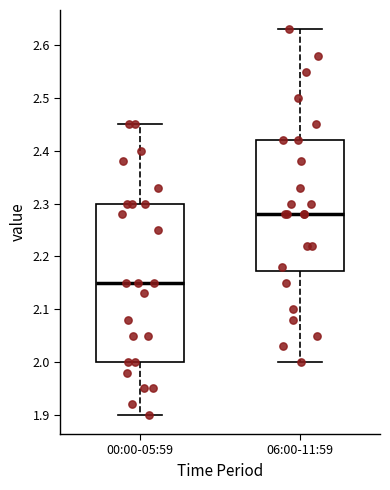

Reading left to right, read every box against the y-axis: the position of its median line, the range the box covers, and the ends of its whiskers. The values are not printed on the chart, so give them approximately, as read against the axis.

00:00-05:59: median 2.15, box 2.00 to 2.30, whiskers 1.90 to 2.45
06:00-11:59: median 2.28, box 2.17 to 2.42, whiskers 2.00 to 2.63